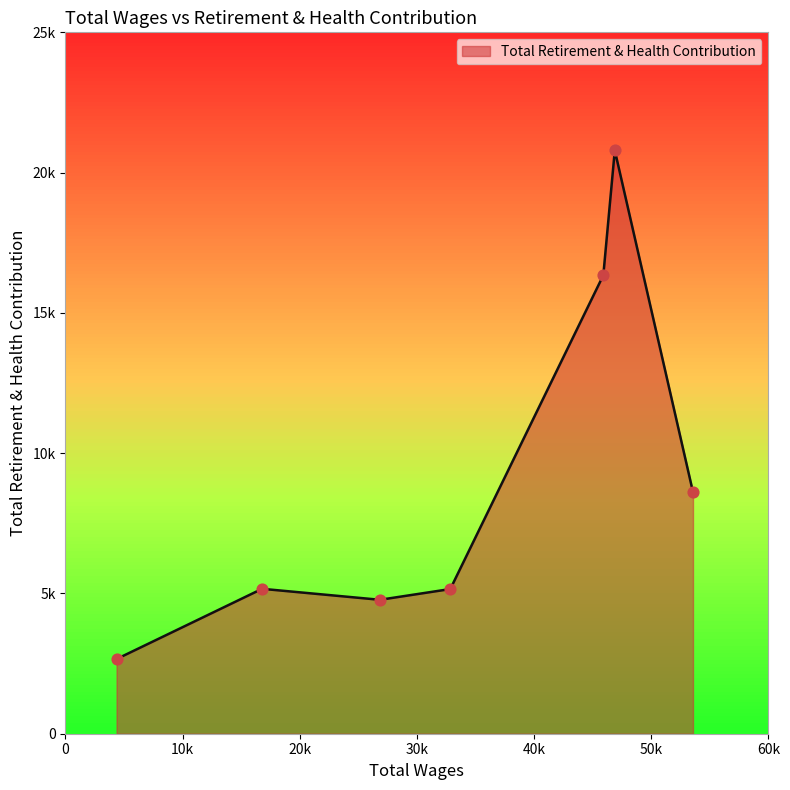

What is the ratio of the value at 53561.0 to the value at 26842.0?

1.8